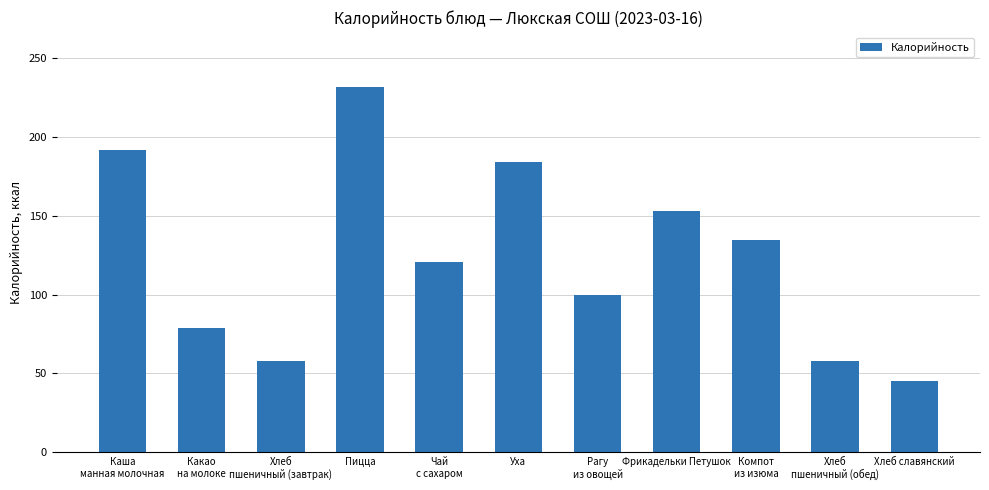

The chart shows a value of 409.8 at Пицца. True or false?

False